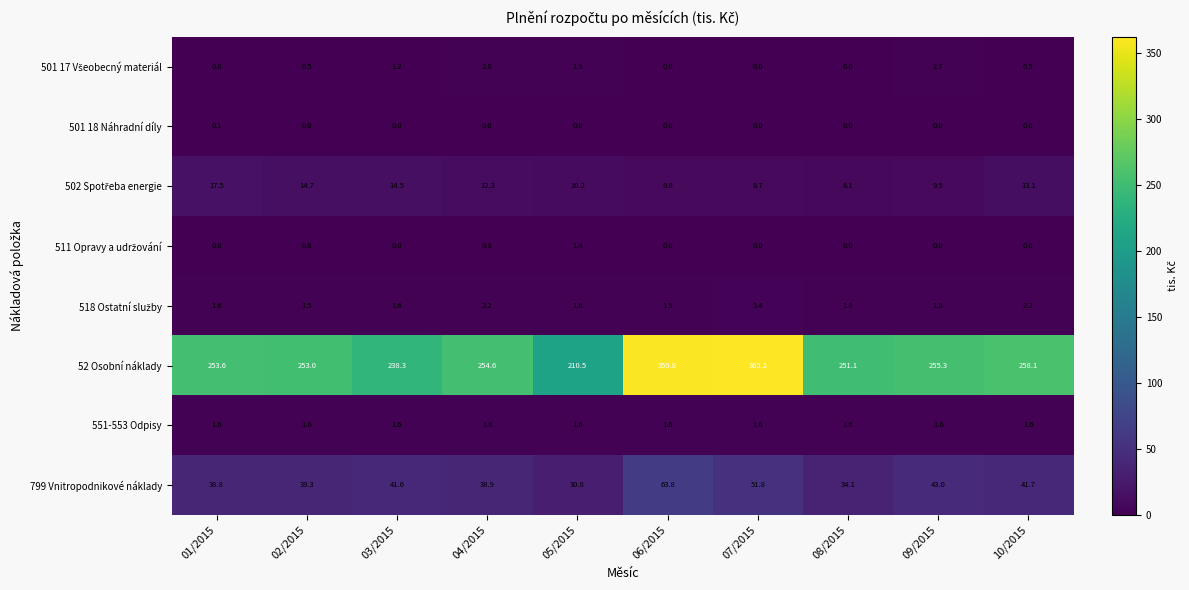

At which label does 799 Vnitropodnikové náklady first exceed 41?

03/2015